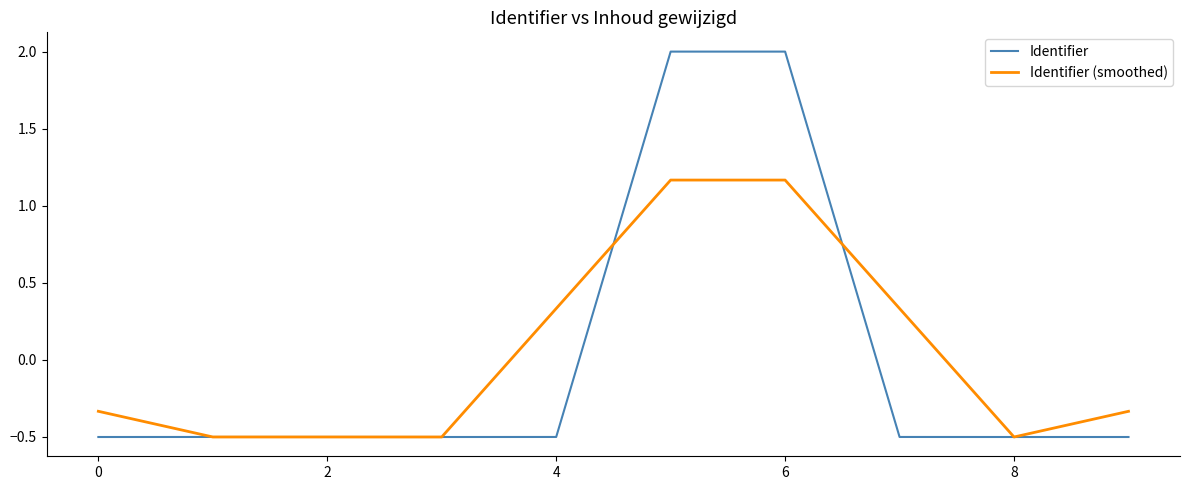

What is the difference between the second highest and second lowest values in the Identifier series?

2.5